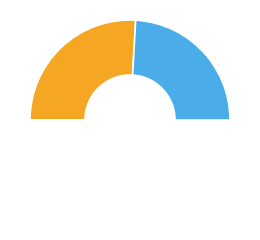

Is ანთების სანთელი the majority of the pie?

No